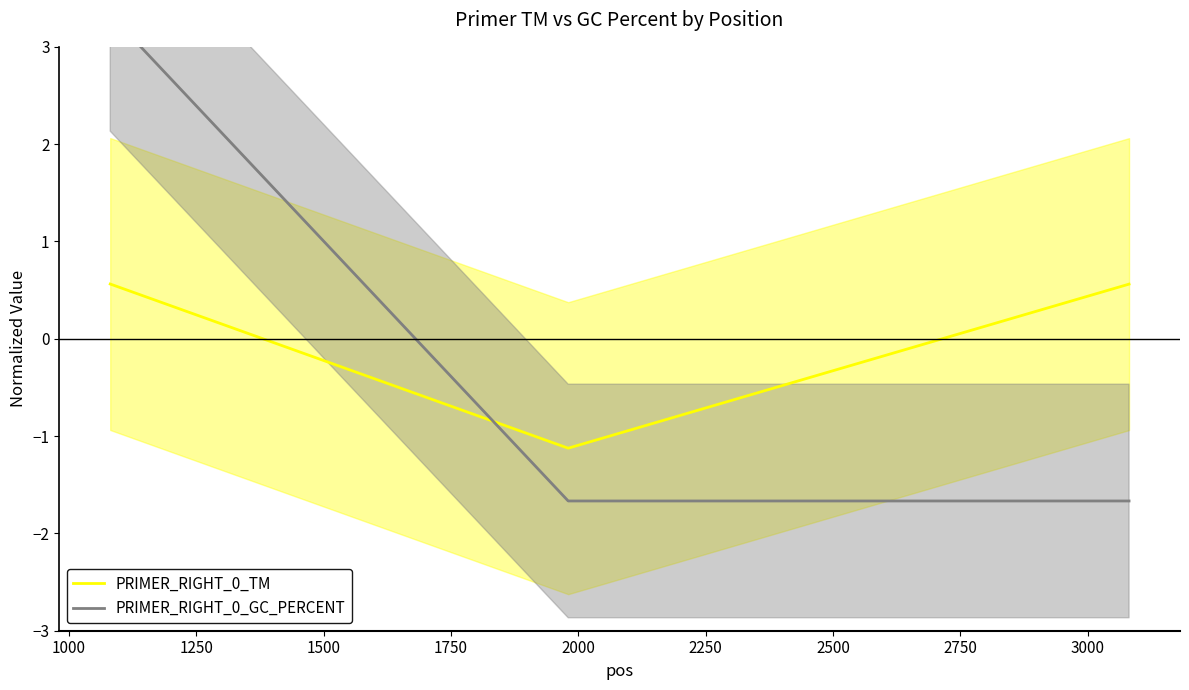

What is the value of the PRIMER_RIGHT_0_GC_PERCENT point at the 3rd from the left?

-1.7